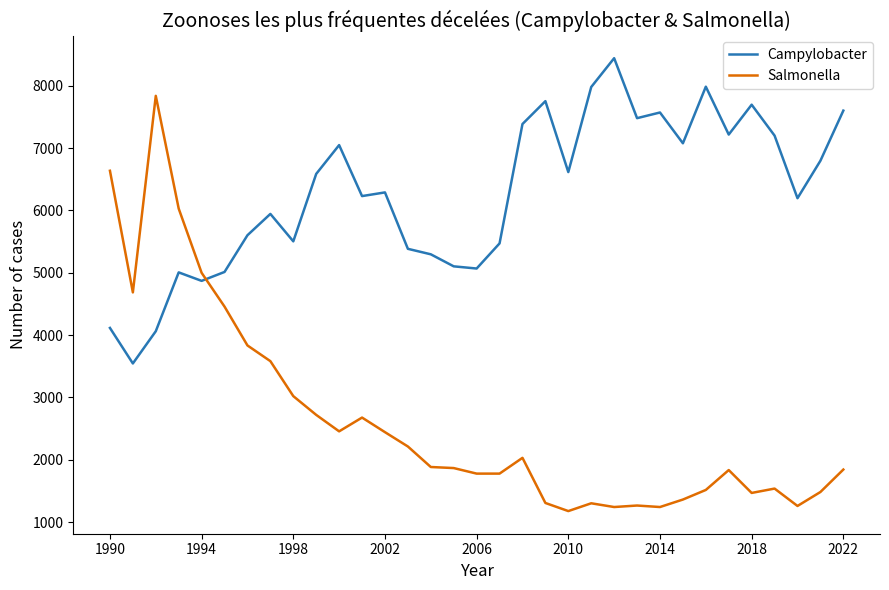

List the series in order of their overall mean, highest first.

Campylobacter, Salmonella